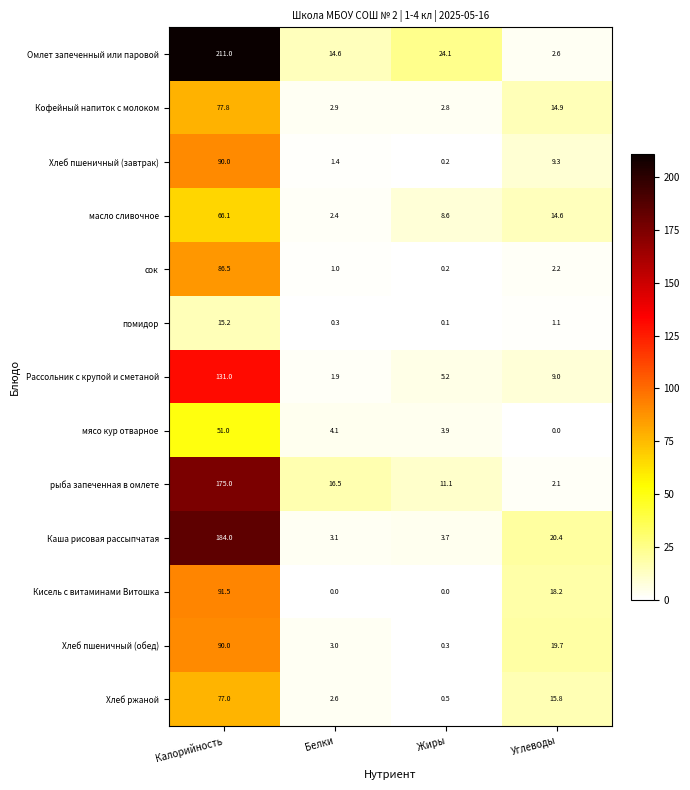

What is the lowest value of the Кофейный напиток с молоком series?

2.8